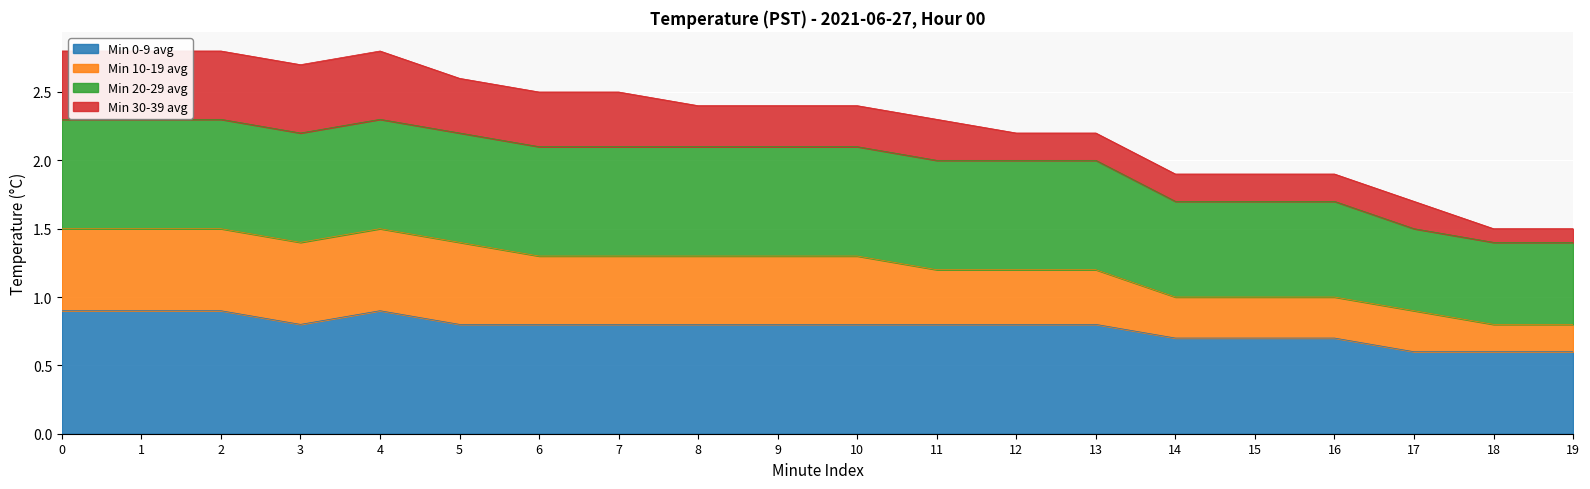

The value of Min 0-9 avg at 2 is 1.3. True or false?

False